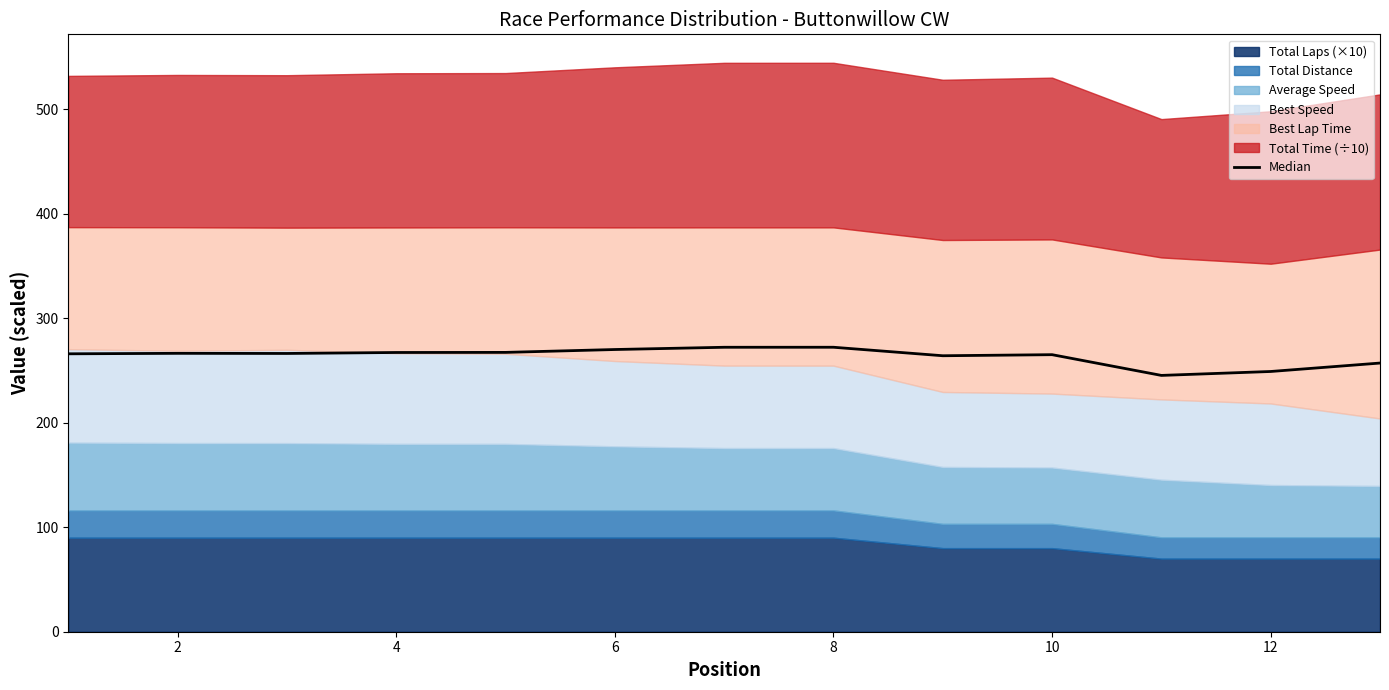

What is the difference between the maximum and minimum values?

26.9